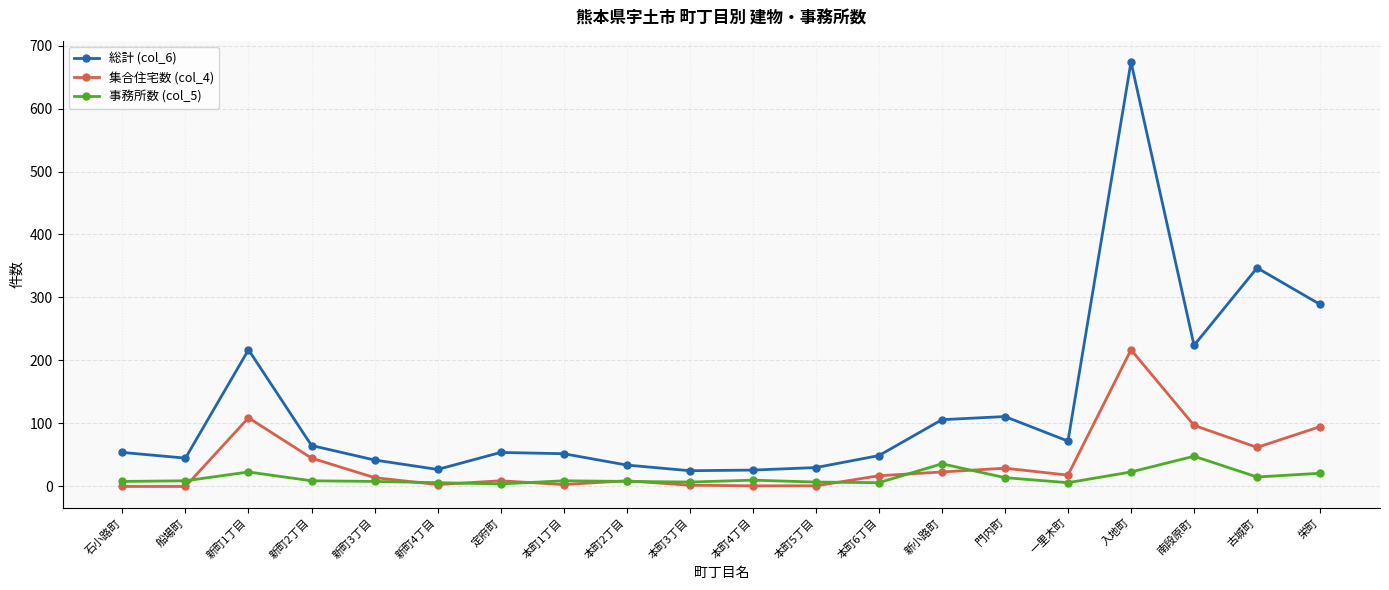

Which series has the largest total across all categories?

総計 (col_6)